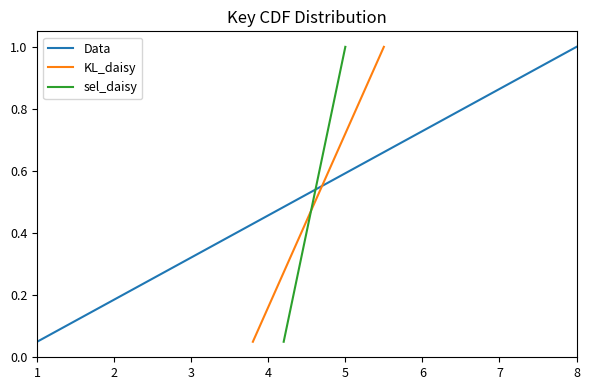

What is the highest value of the Data series?

1.0